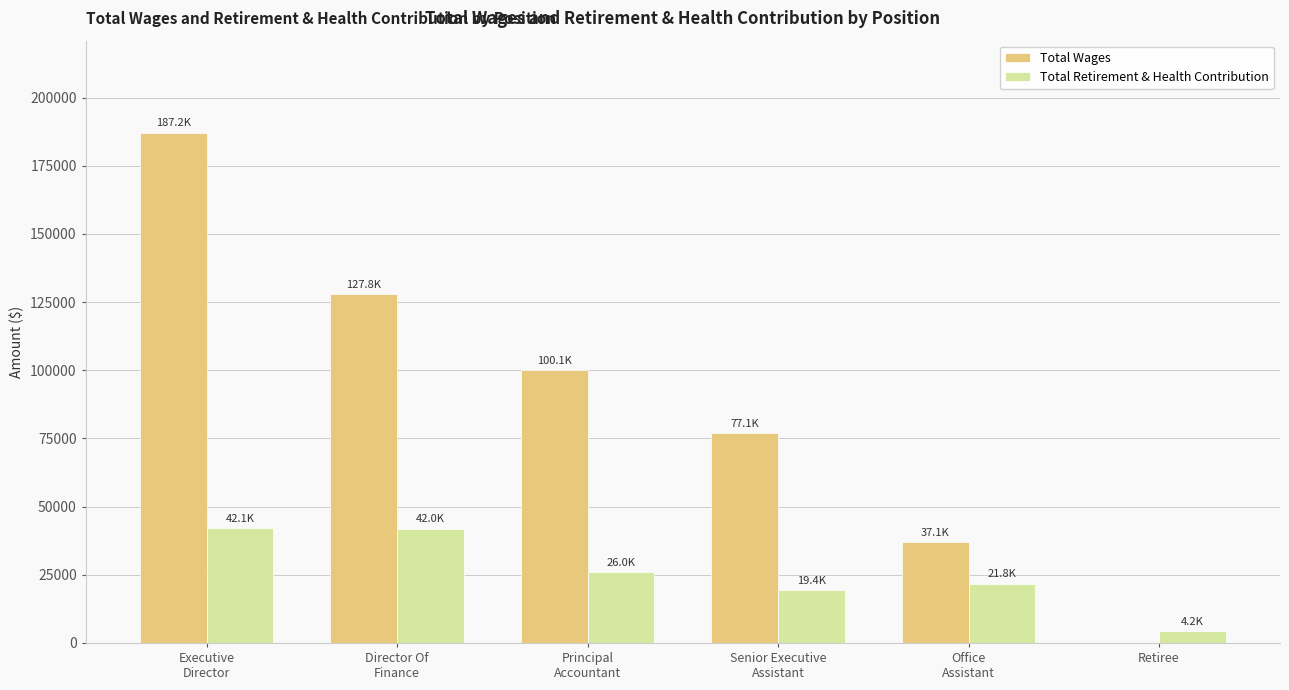

The value of Total Wages at Retiree is 59261. True or false?

False